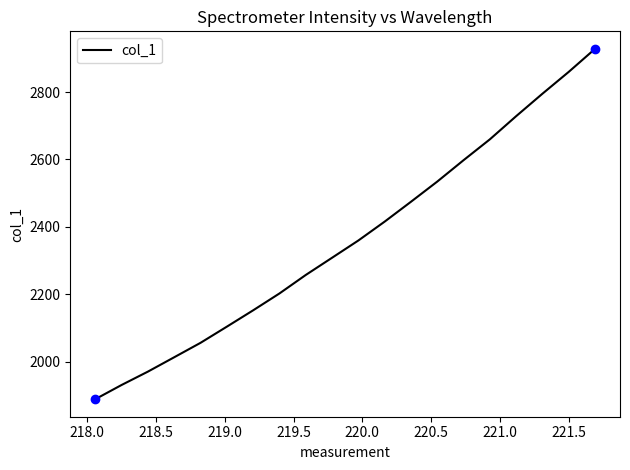

What is the average value?

2361.8